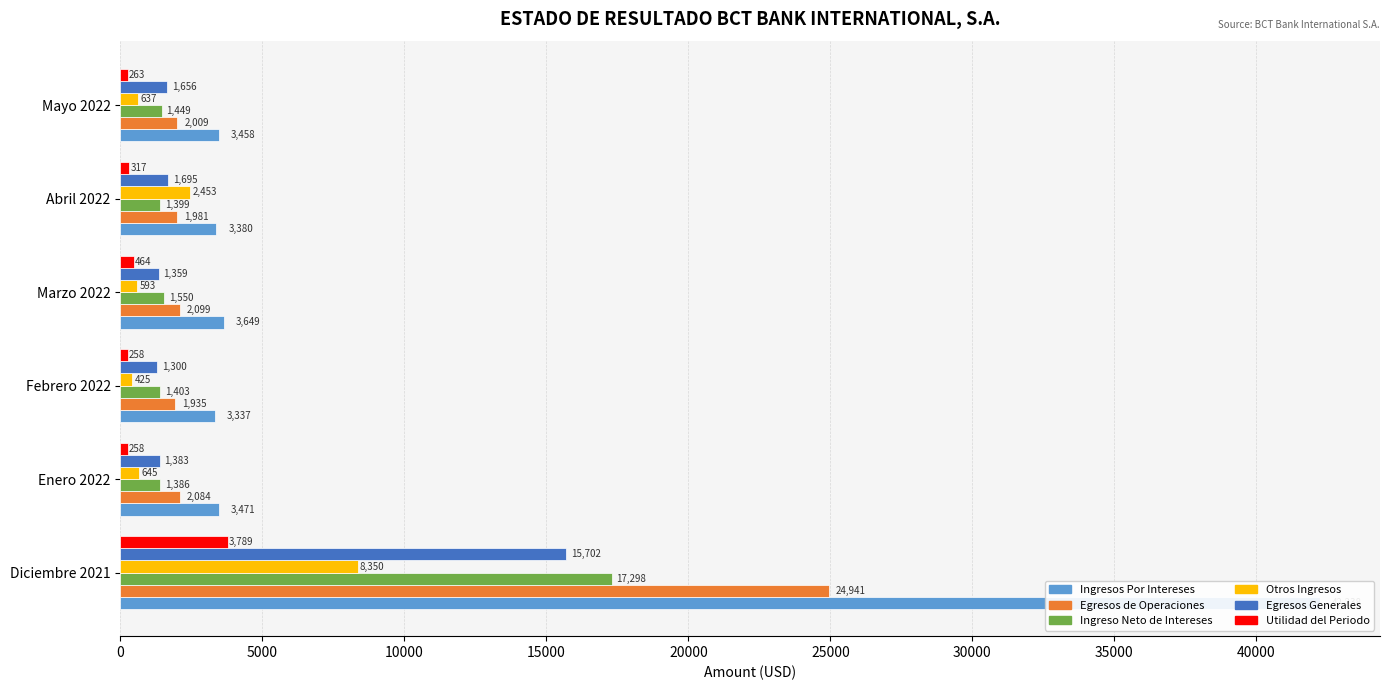

What is the value of the Egresos de Operaciones bar at the 1st from the left?

24940.9